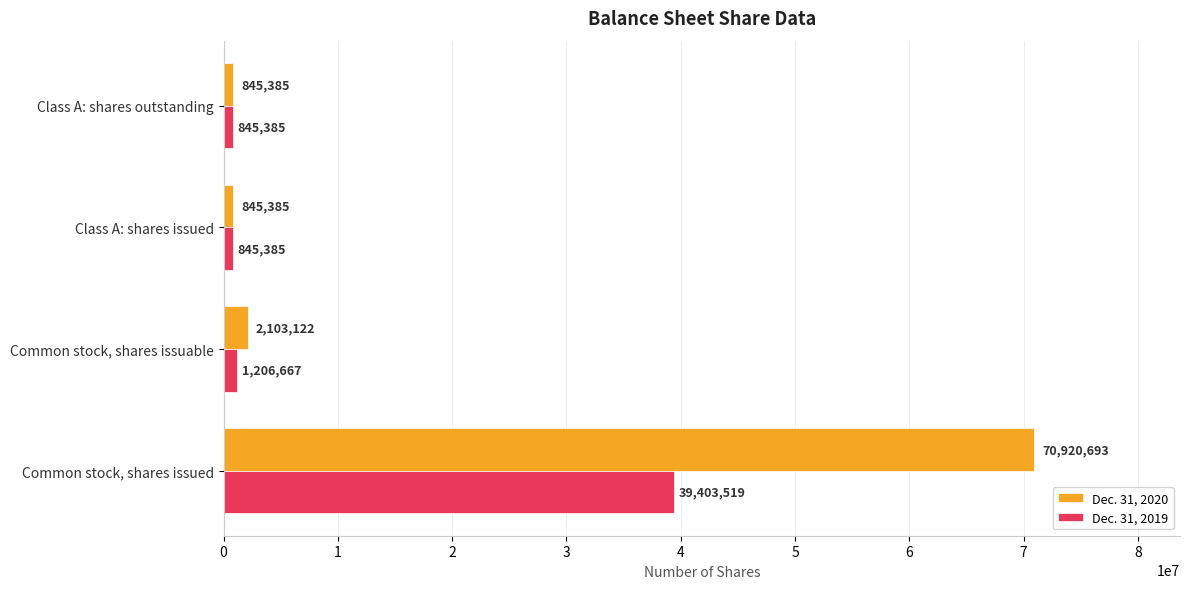

List the series in order of their overall mean, lowest first.

Dec. 31, 2019, Dec. 31, 2020